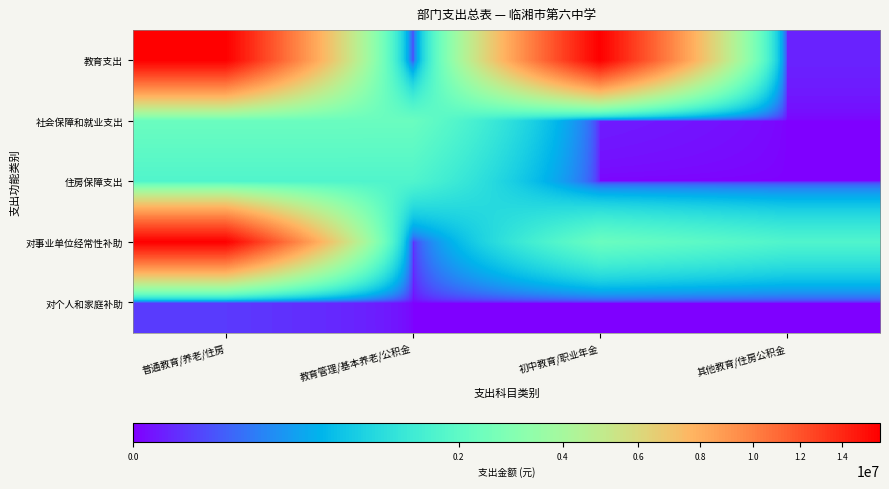

Which series has the largest total across all categories?

教育支出